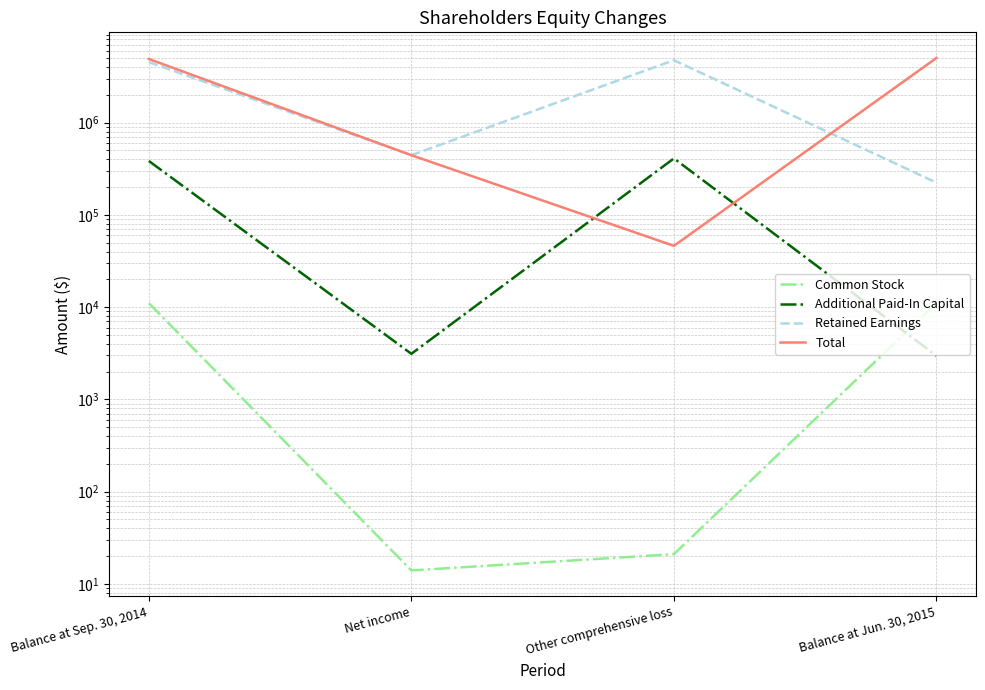

At how many categories does at least one series exceed 2657761?

3